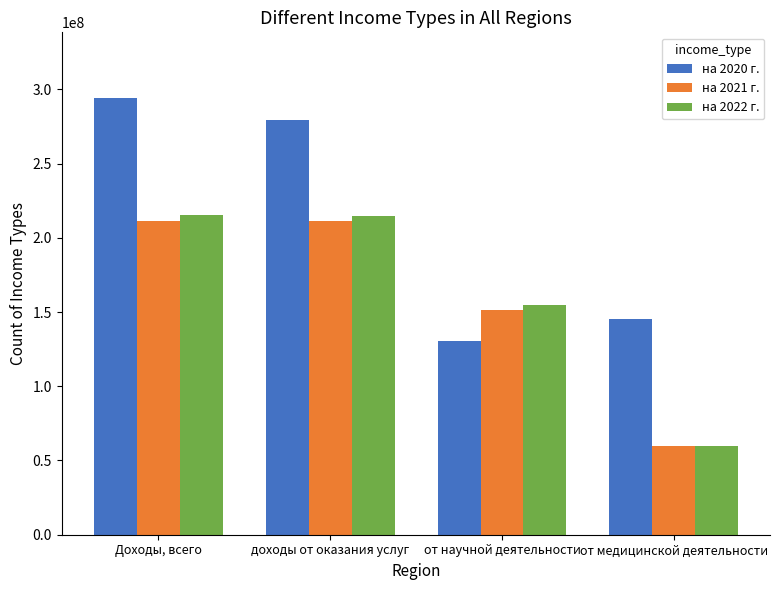

What is the difference between the highest and lowest values at Доходы, всего?

82828563